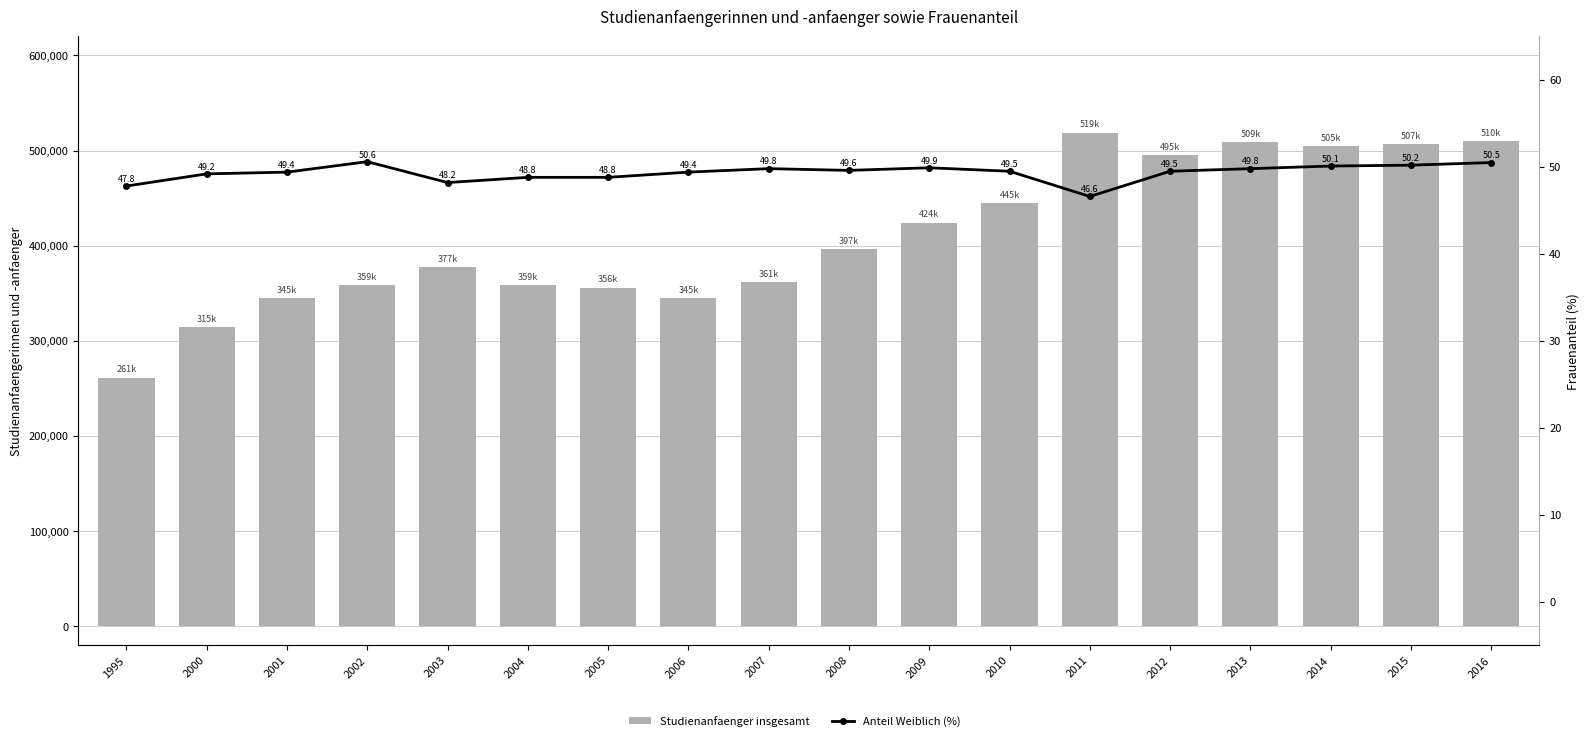

Is it true that Anteil Weiblich (%) equals 49.6 at 2008?

True